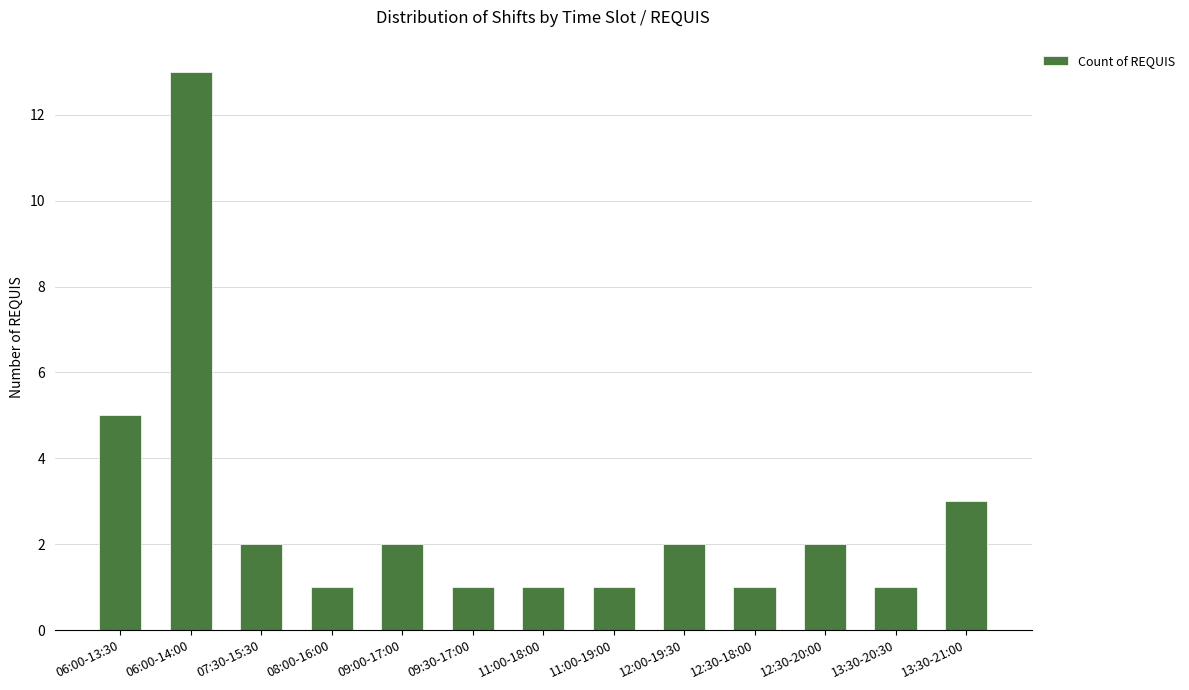

At which label is the value closest to 7?

06:00-13:30